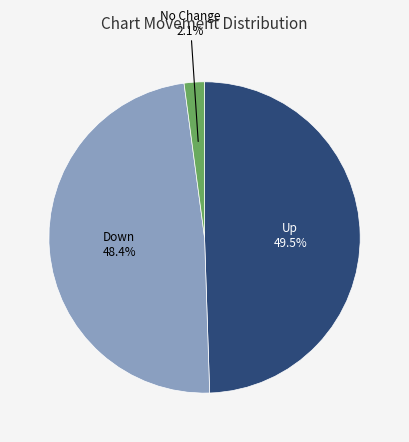

Count the number of slices in the pie.

3